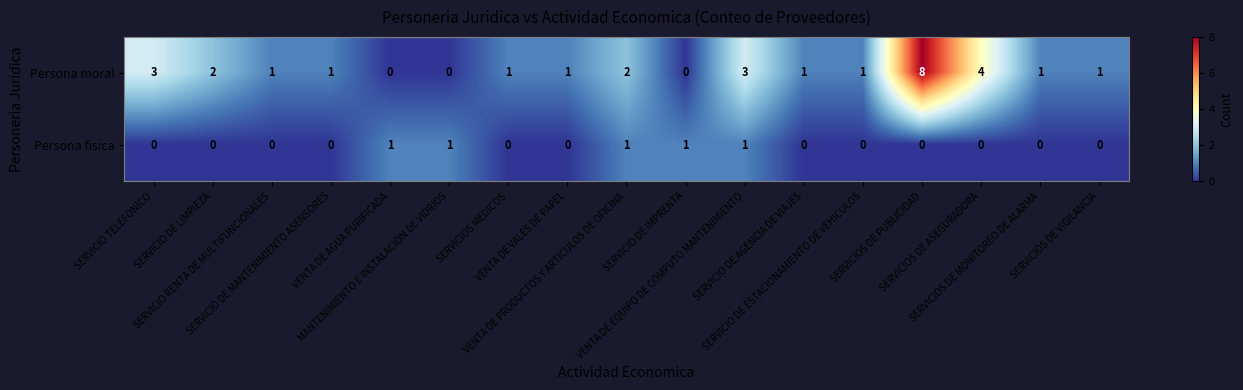

List the series in order of their overall mean, lowest first.

Persona fisica, Persona moral